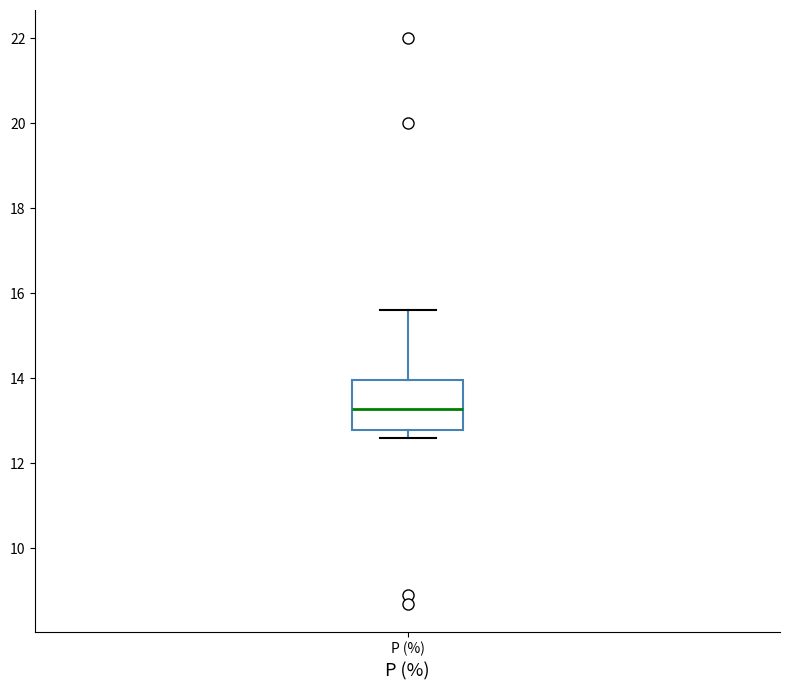

Where does the median line of the box for P (%) sit on the y-axis? The values are not printed on the chart, so give them approximately, as read against the axis.

13.2